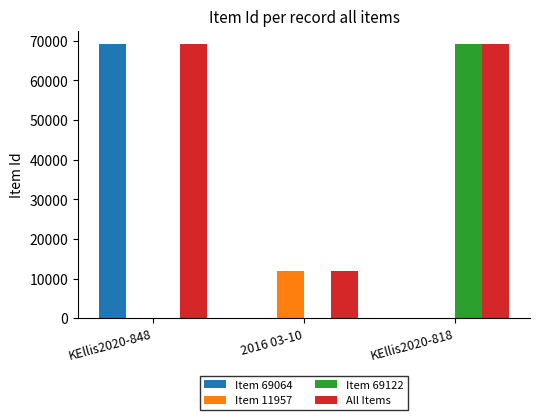

What is the sum of all All Items values?

150143